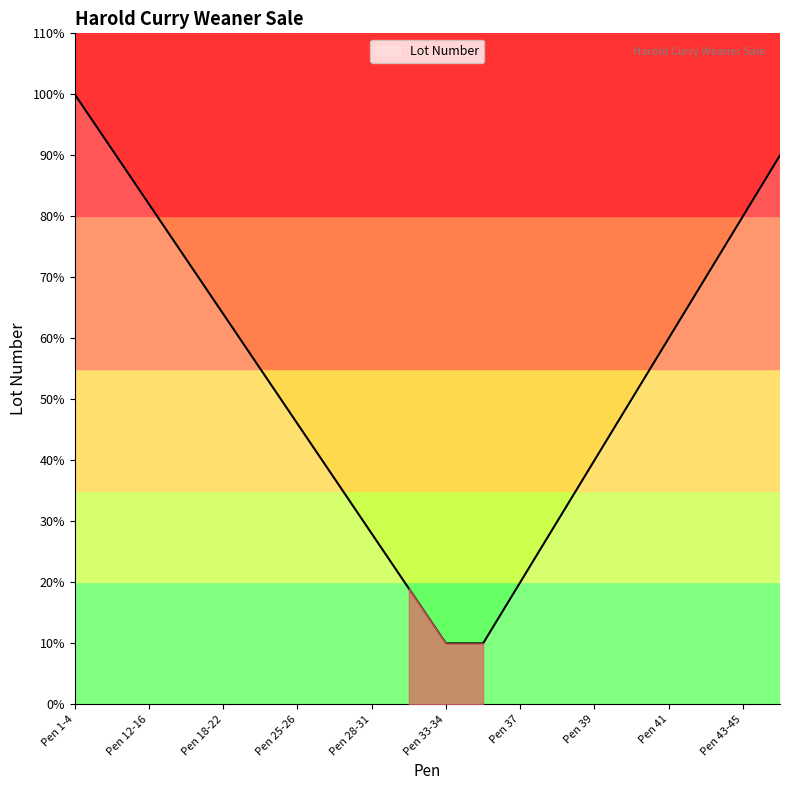

Does the chart have visible grid lines?

No